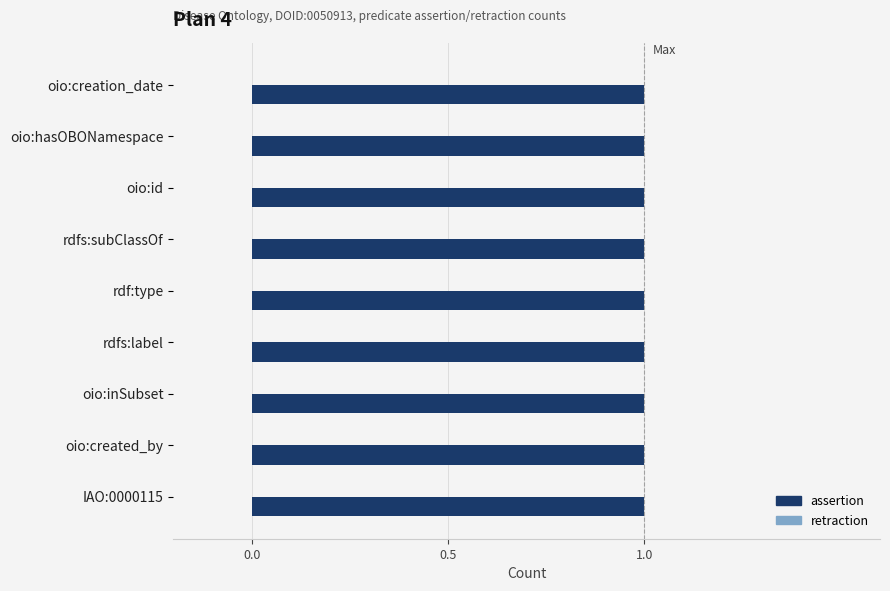

How many series are shown in this chart?

2